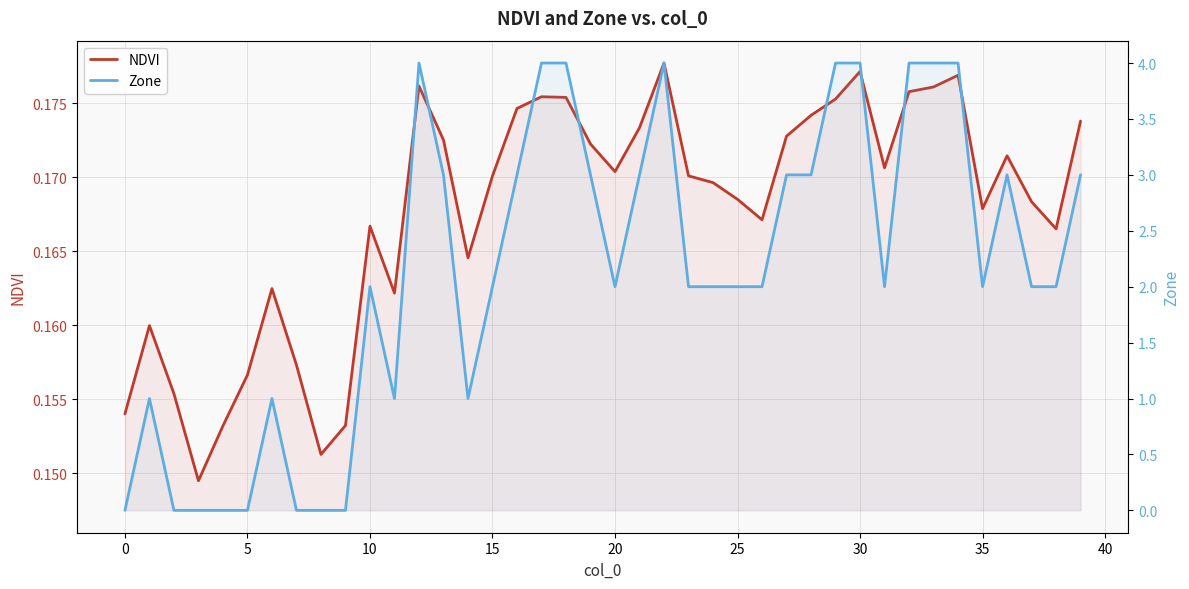

What is the difference between the Zone values at 27 and 23?

1.0